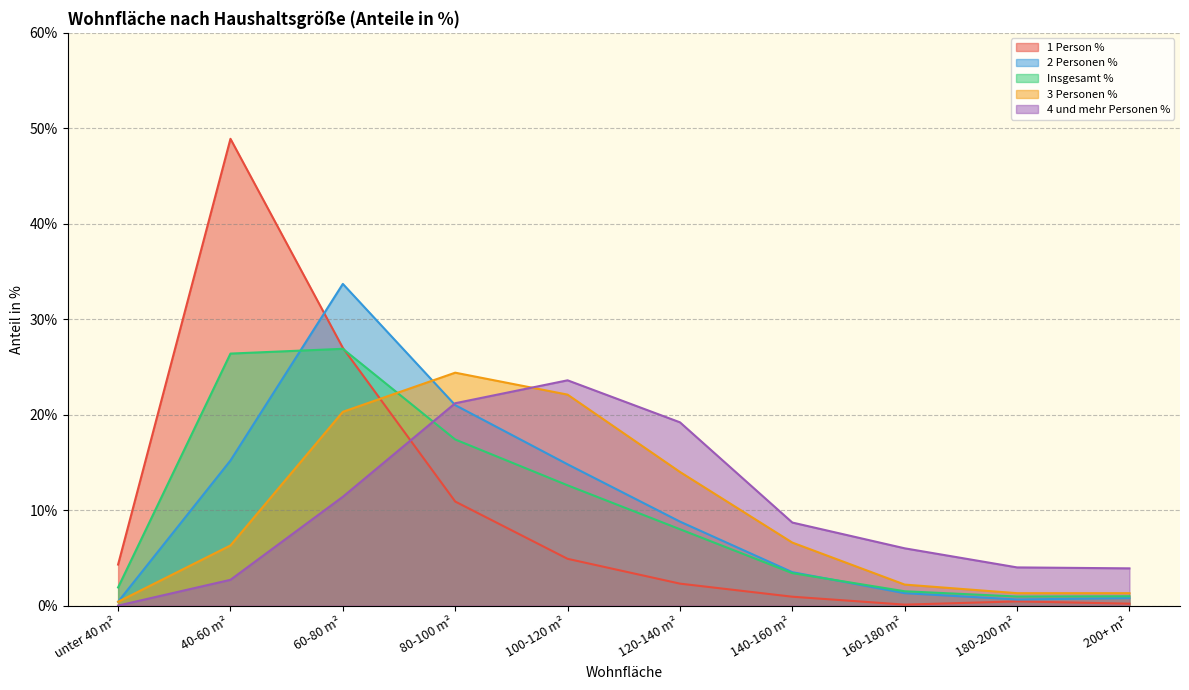

How many lines are shown in the chart?

5